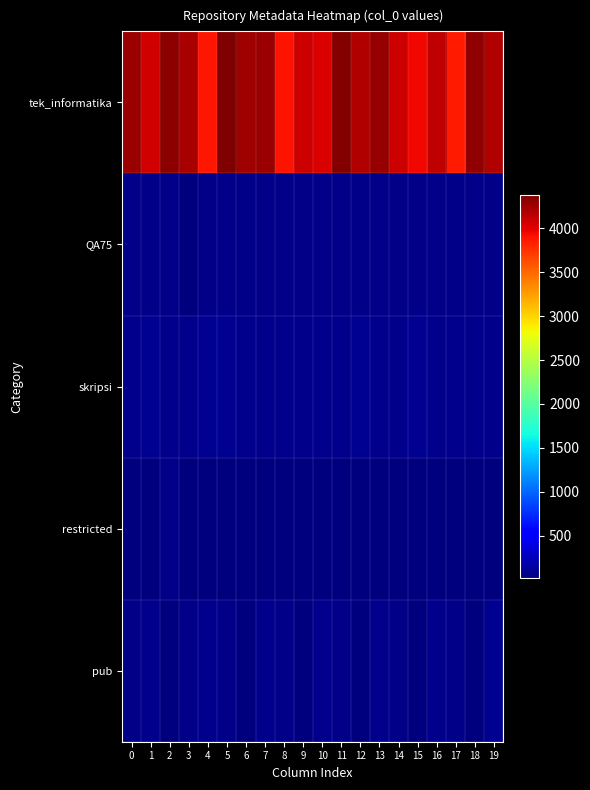

What is the difference between the highest and lowest values at 12?

4180.5